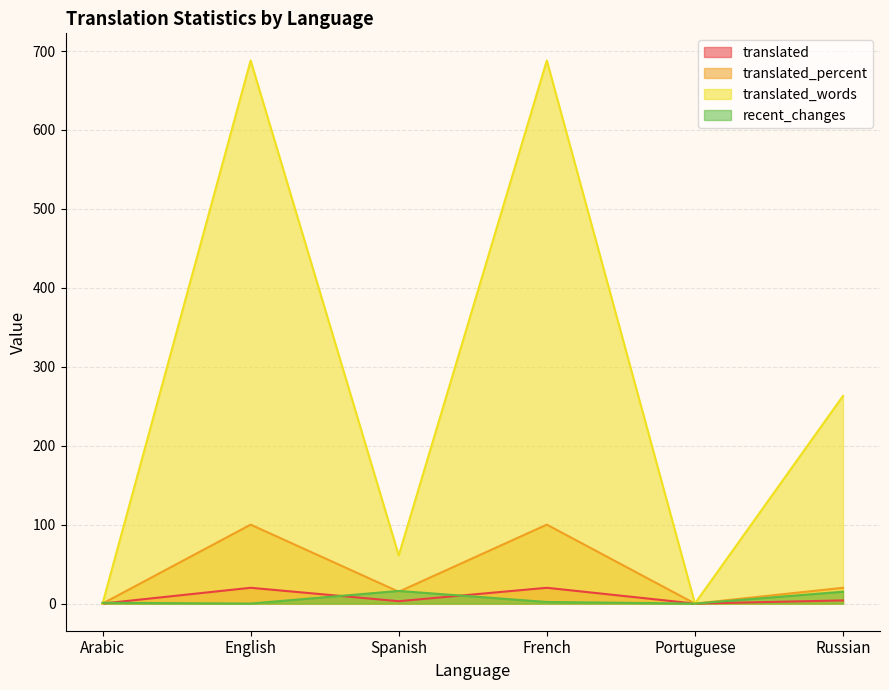

True or false: recent_changes and translated_words cross at least once.

True